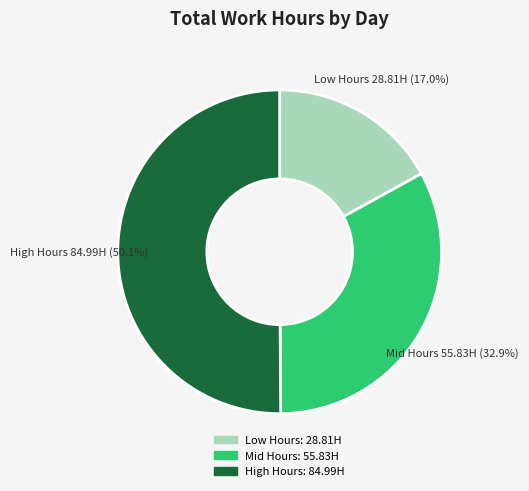

To the nearest percent, what is the difference between the largest and smallest slice percentages?

33%